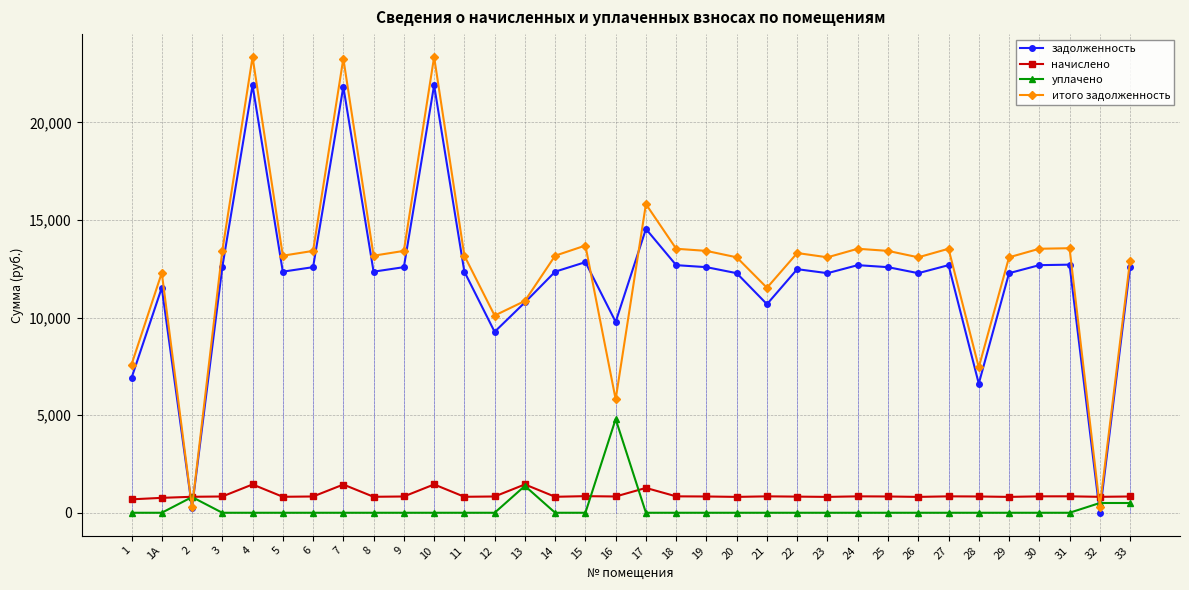

Rank the series by their maximum value, from highest to lowest.

итого задолженность, задолженность, уплачено, начислено